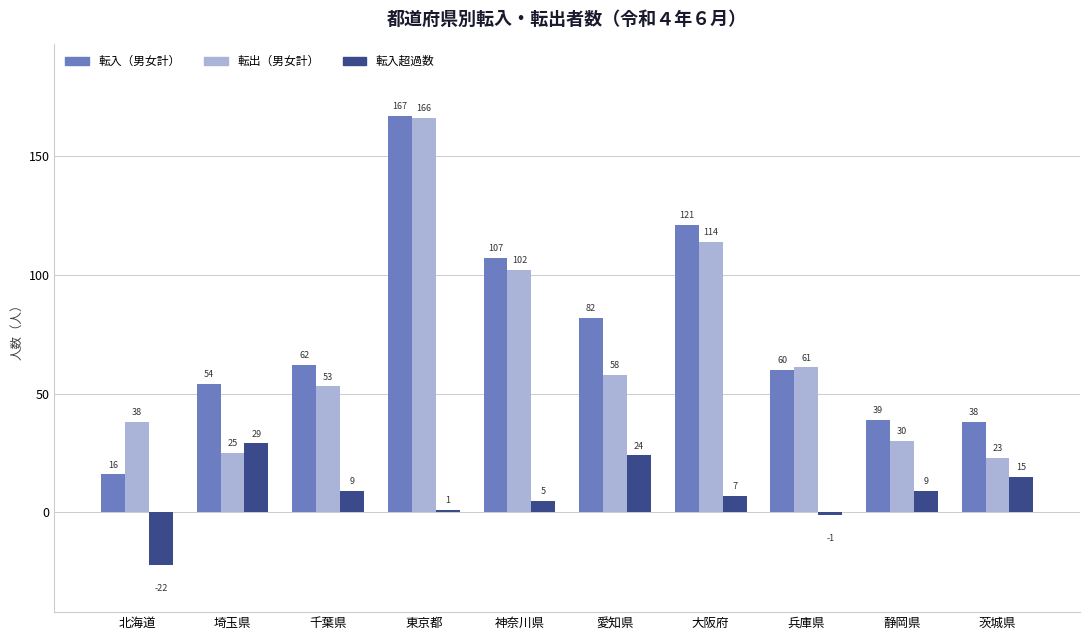

True or false: 転出（男女計） has a value of 58 at 愛知県.

True